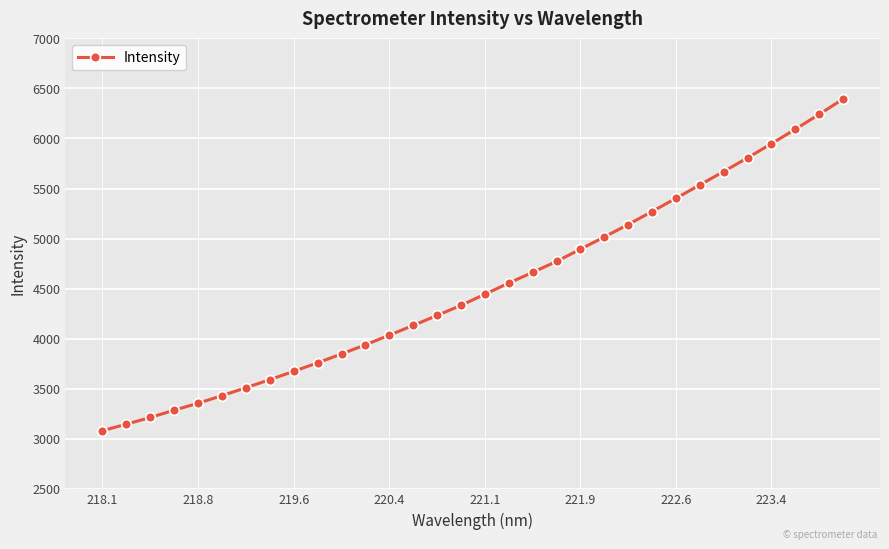

What is the smallest value displayed?

3080.8